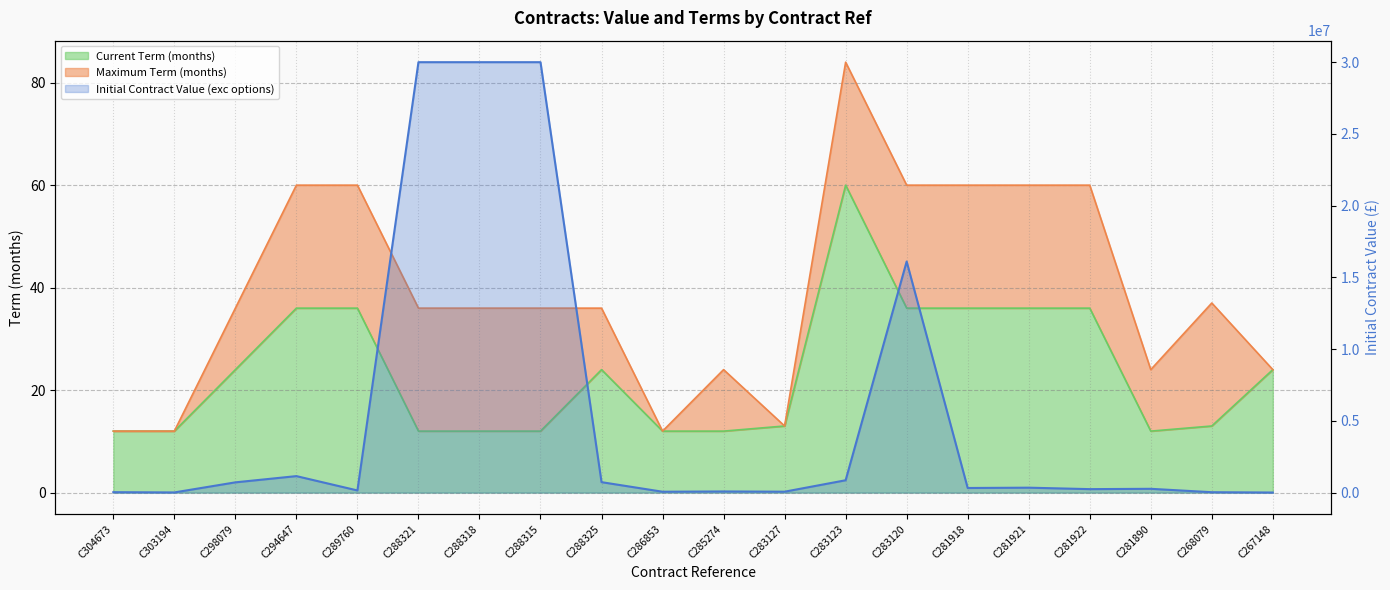

What is the total value across all series at C286853?

61243.0